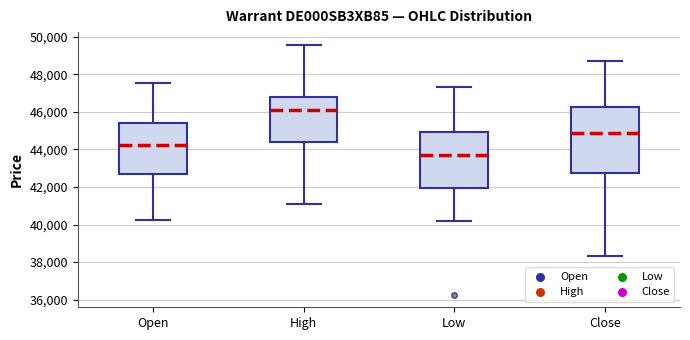

Reading left to right, read every box against the y-axis: the position of its median line, the range the box covers, and the ends of its whiskers. The values are not printed on the chart, so give them approximately, as read against the axis.

Open: median 44200, box 42600 to 45400, whiskers 40200 to 47600
High: median 46000, box 44400 to 46800, whiskers 41000 to 49600
Low: median 43800, box 42000 to 45000, whiskers 40200 to 47400
Close: median 44800, box 42800 to 46200, whiskers 38400 to 48600